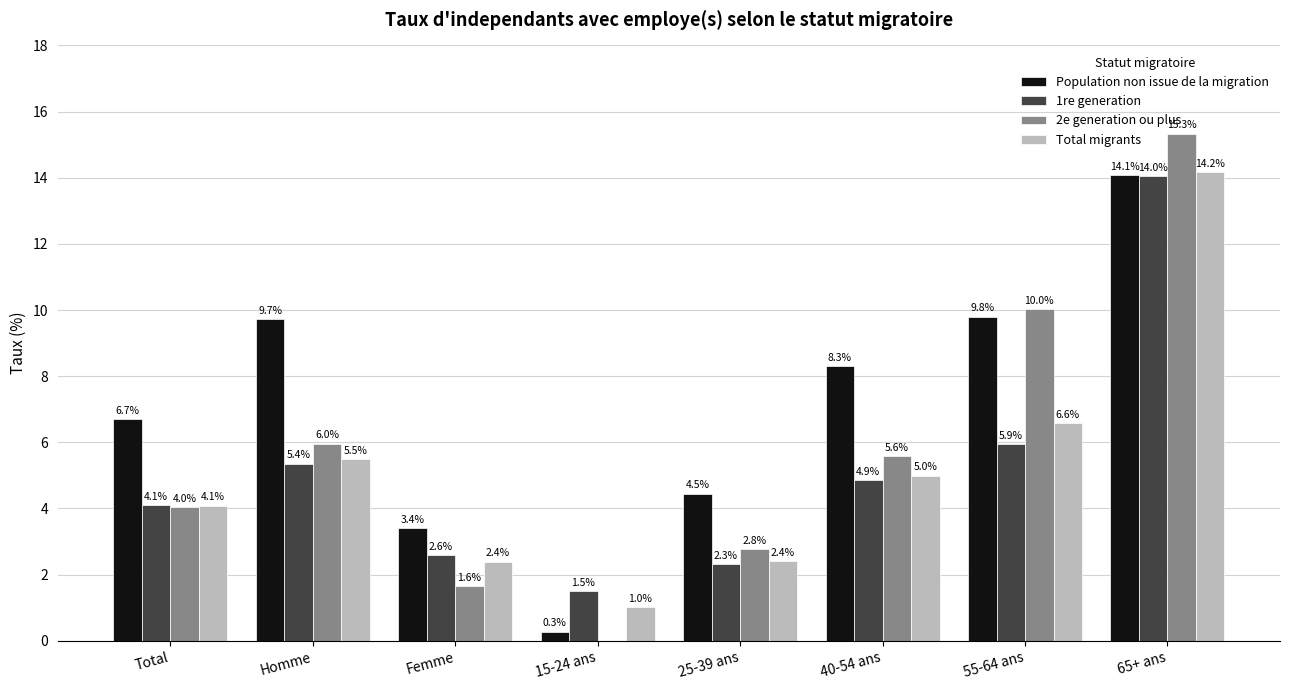

At which label is 1re generation closest to 7?

55-64 ans